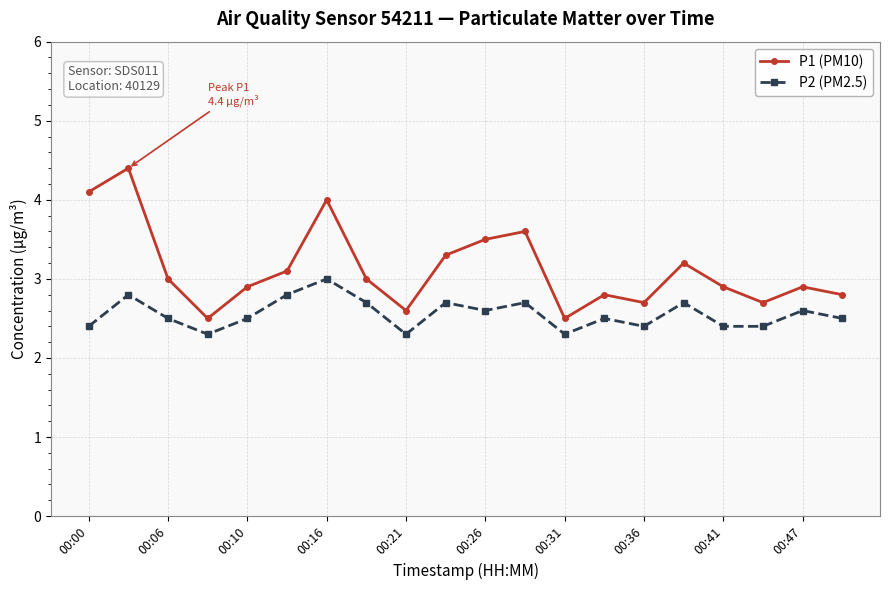

List the series in order of their overall mean, lowest first.

P2 (PM2.5), P1 (PM10)